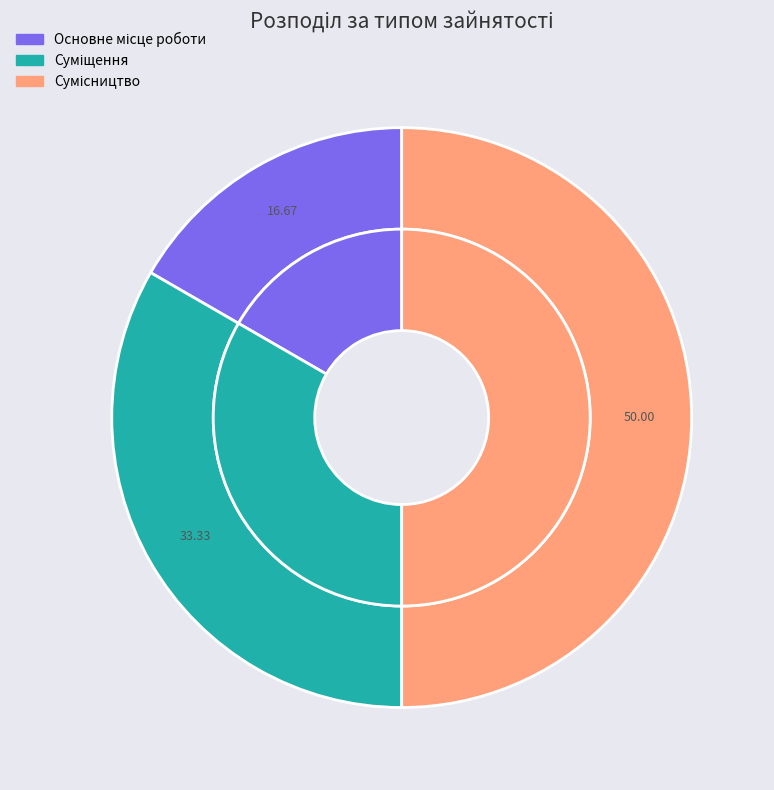

What is the largest slice in the pie chart?

Сумісництво